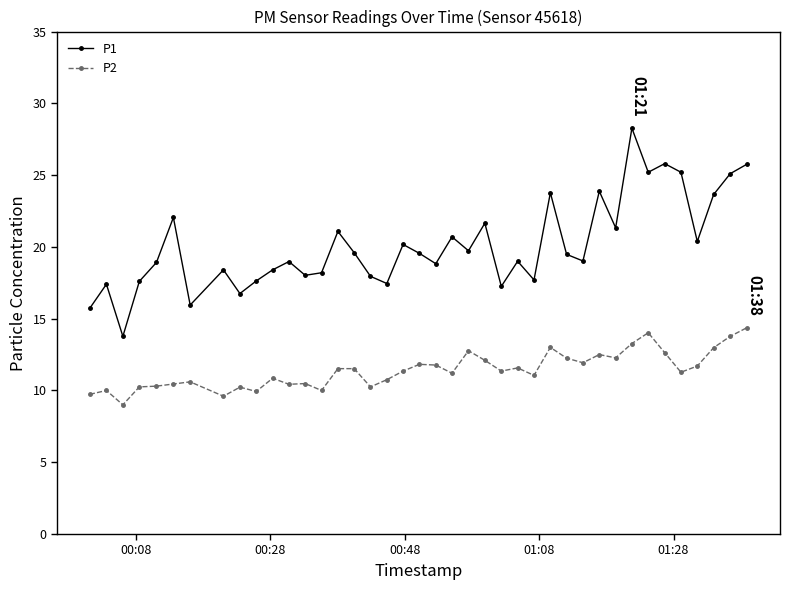

Rank the series by their maximum value, from lowest to highest.

P2, P1